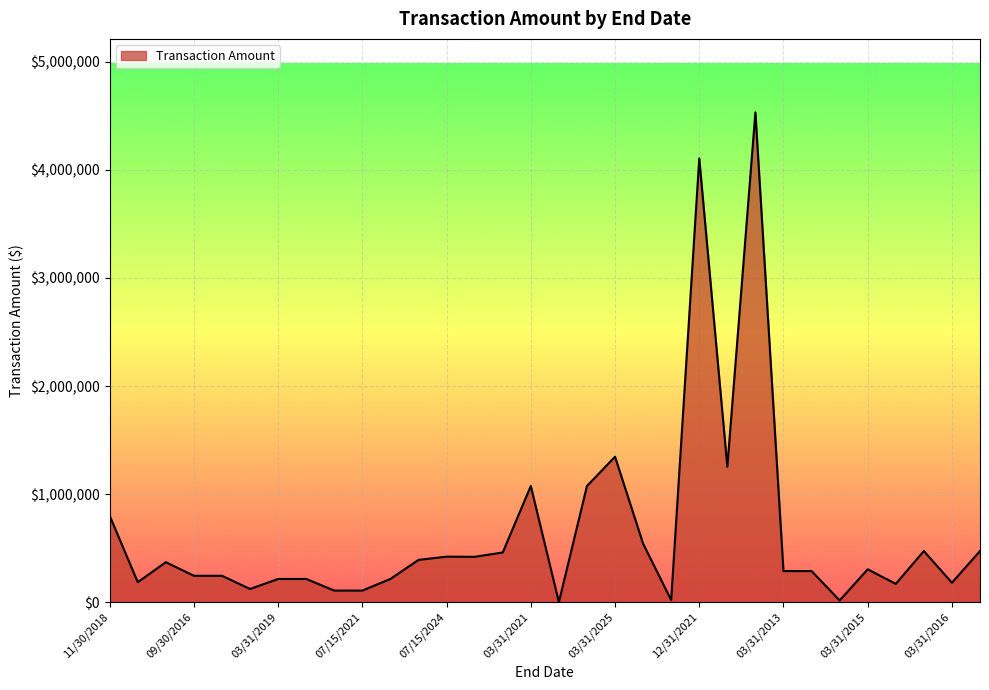

What is the greatest value displayed?

4532325.0